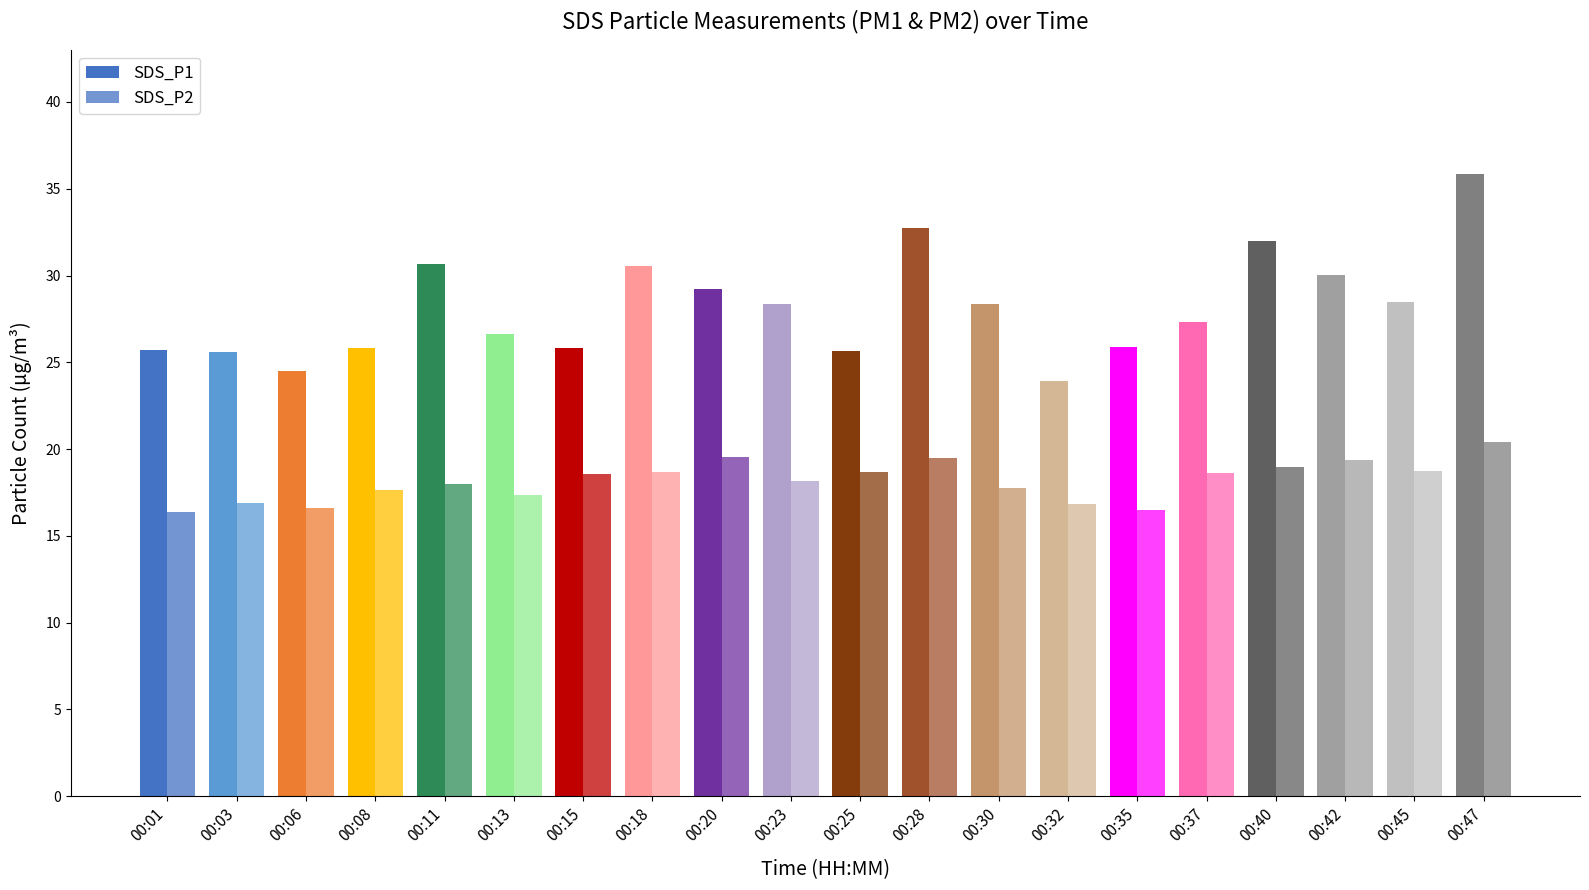

Is the value of SDS_P2 at 00:37 greater than the value of SDS_P1 at 00:23?

No